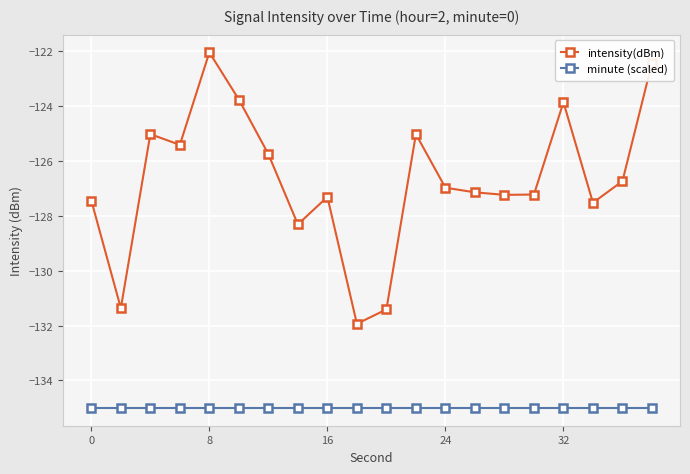

What is the value of the minute (scaled) point at the 18th from the left?

-135.0